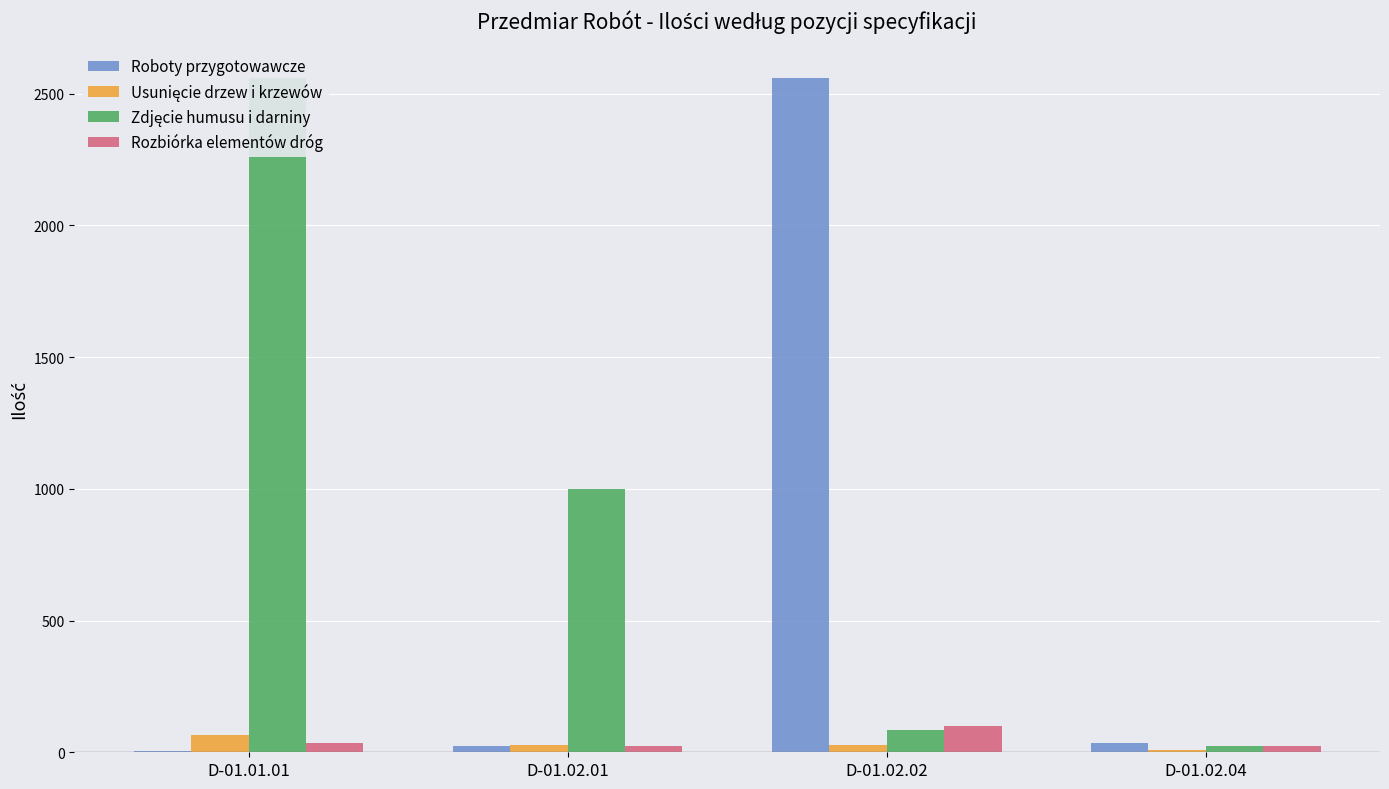

What is the average value of the Usunięcie drzew i krzewów series?

32